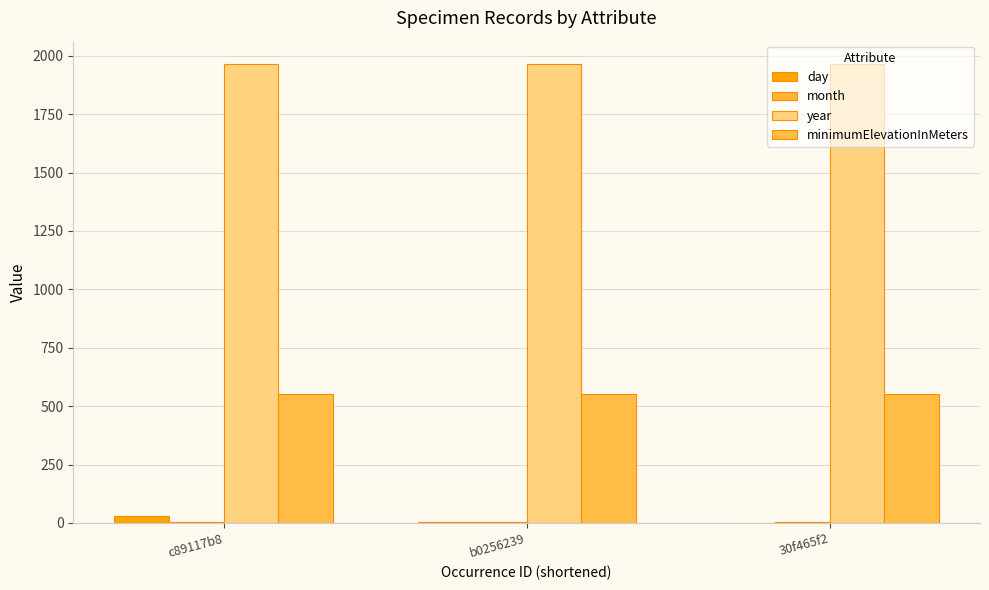

True or false: minimumElevationInMeters has a value of 550 at 30f465f2.

True